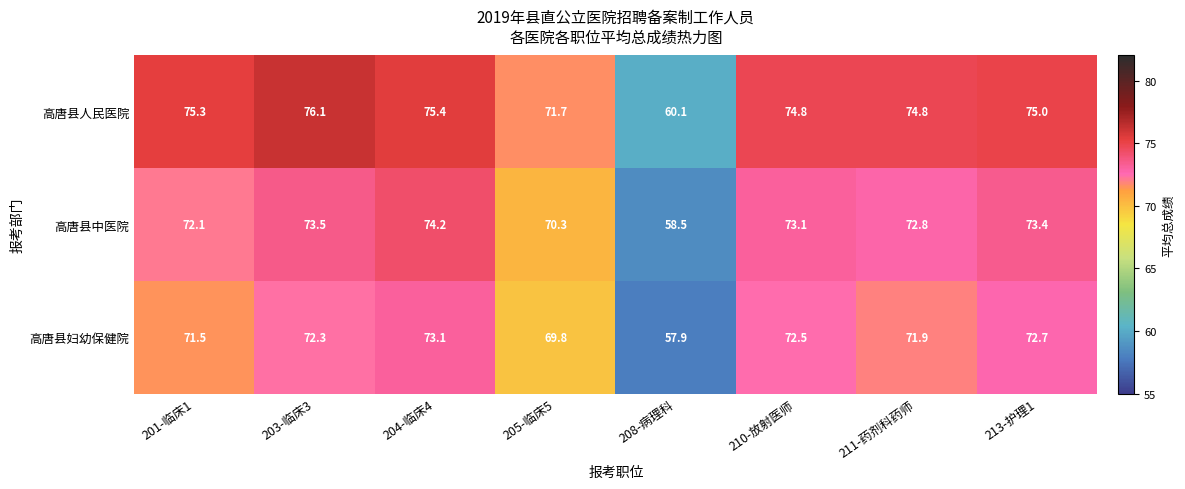

List the series in order of their peak value, lowest first.

高唐县妇幼保健院, 高唐县中医院, 高唐县人民医院